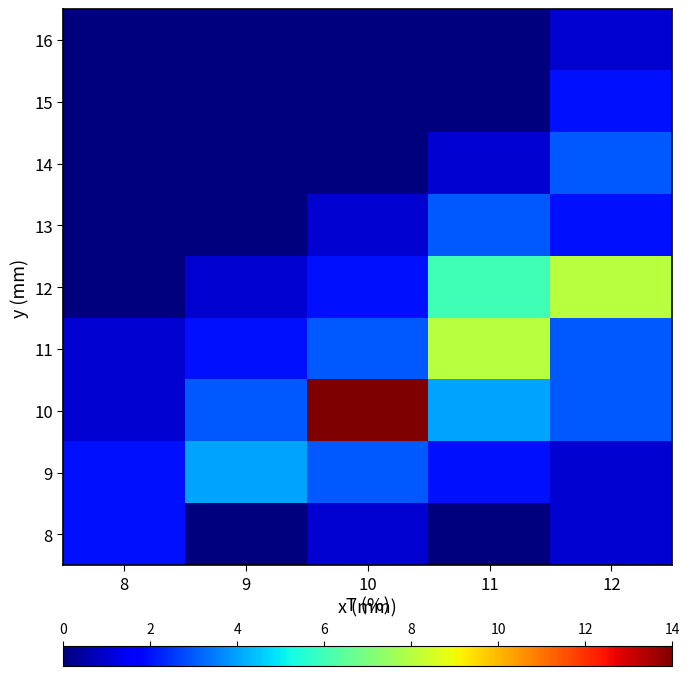

Reading left to right, what are all the values shown in this chart?

8: 8=2	9=0	10=1	11=0	12=1
9: 8=2	9=4	10=3	11=2	12=1
10: 8=1	9=3	10=14	11=4	12=3
11: 8=1	9=2	10=3	11=8	12=3
12: 8=0	9=1	10=2	11=6	12=8
13: 8=0	9=0	10=1	11=3	12=2
14: 8=0	9=0	10=0	11=1	12=3
15: 8=0	9=0	10=0	11=0	12=2
16: 8=0	9=0	10=0	11=0	12=1